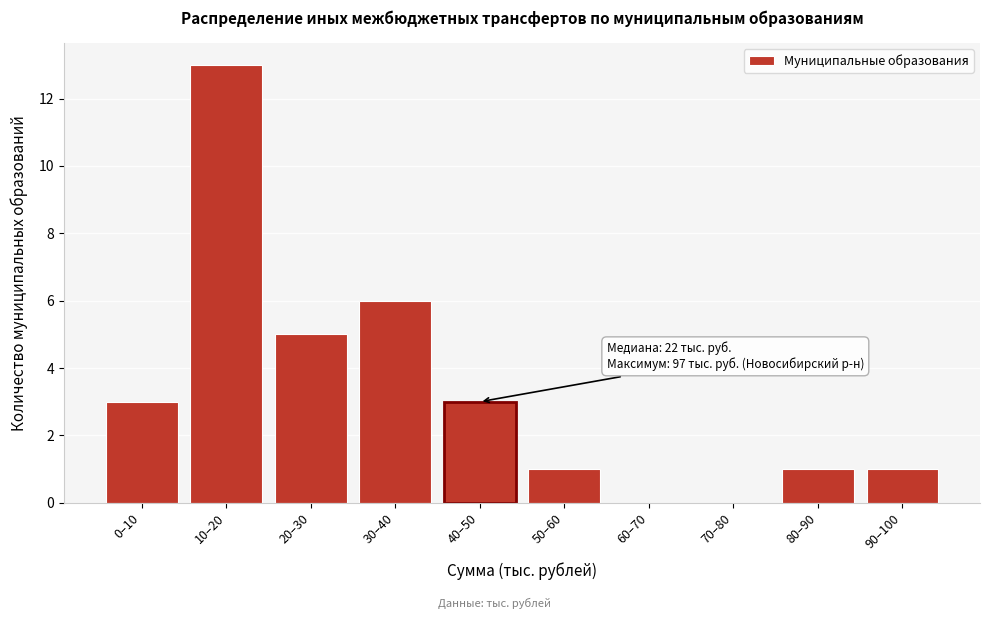

Reading left to right, transcribe all the data shown in this chart.

0–10=3	10–20=13	20–30=5	30–40=6	40–50=3	50–60=1	60–70=0	70–80=0	80–90=1	90–100=1